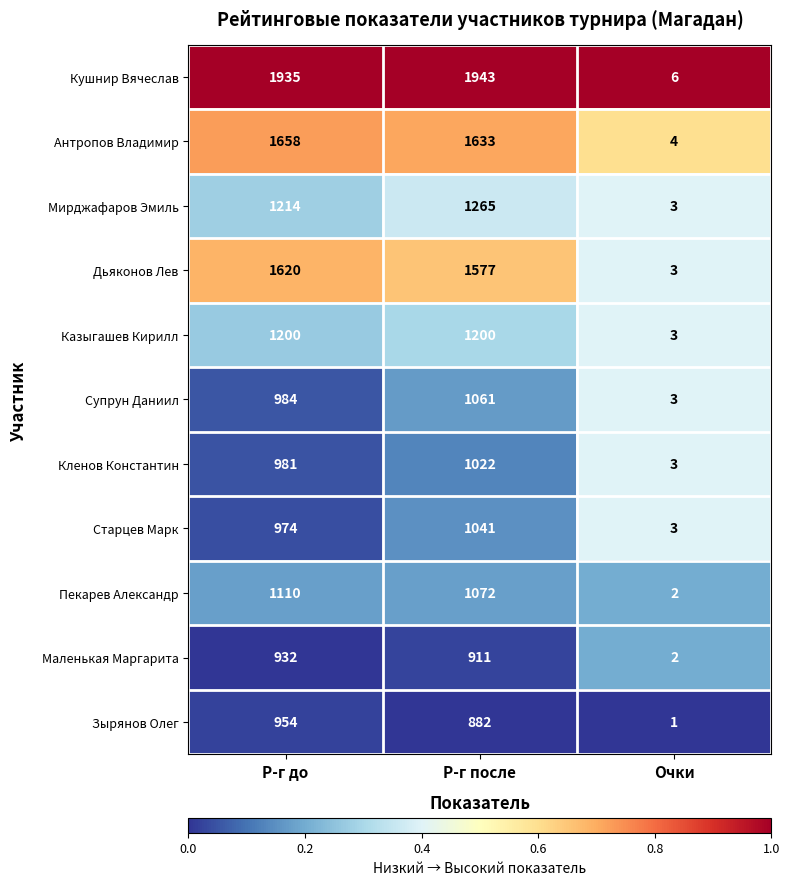

At which label does Кушнир Вячеслав reach its minimum?

Очки